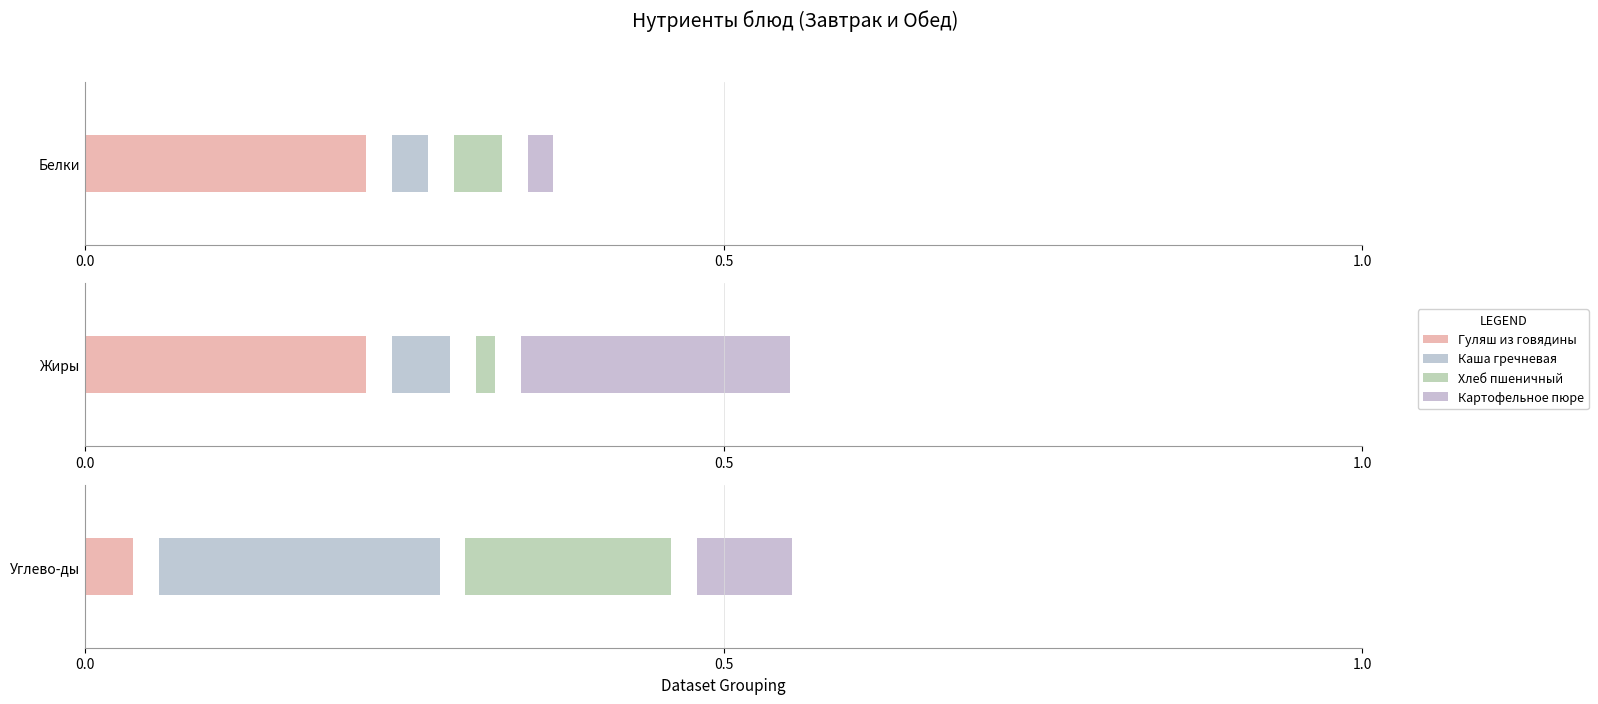

What is the maximum value shown in the chart?

61.4